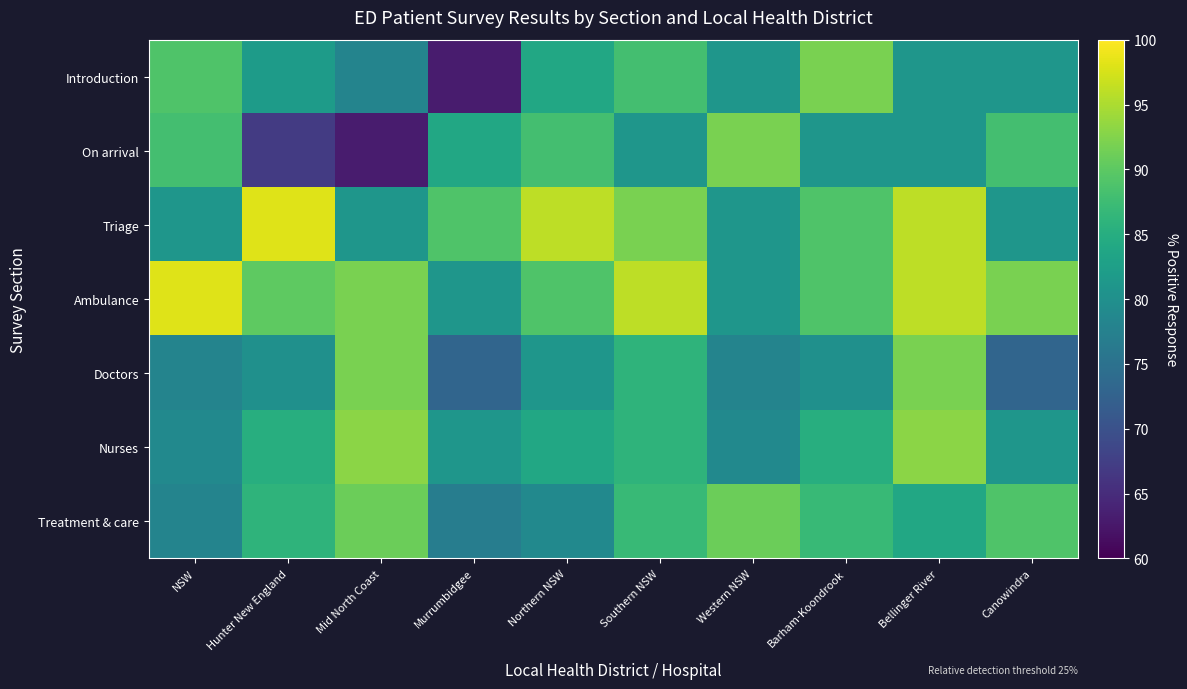

At Barham-Koondrook, list the series in order from largest to smallest.

Introduction, Triage, Ambulance, Treatment & care, Nurses, On arrival, Doctors